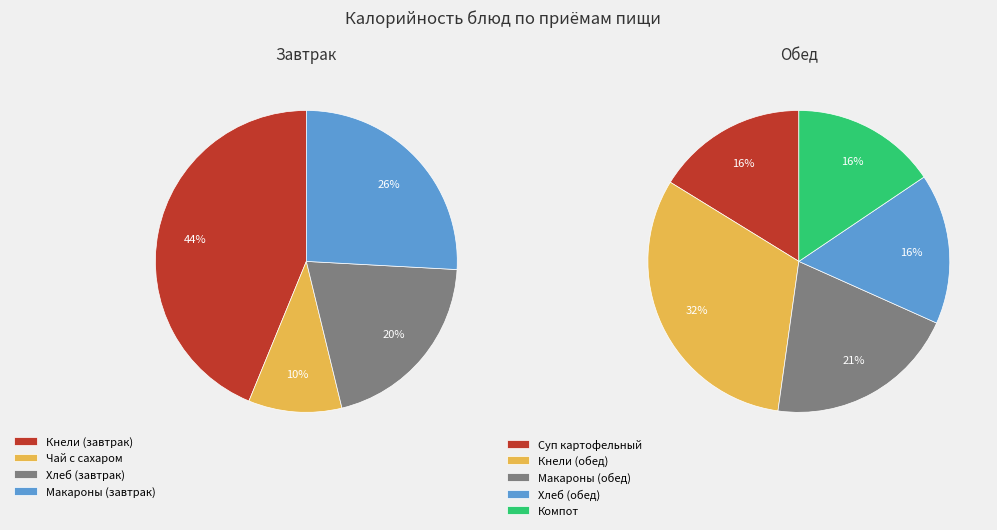

Count the number of slices in the pie.

9